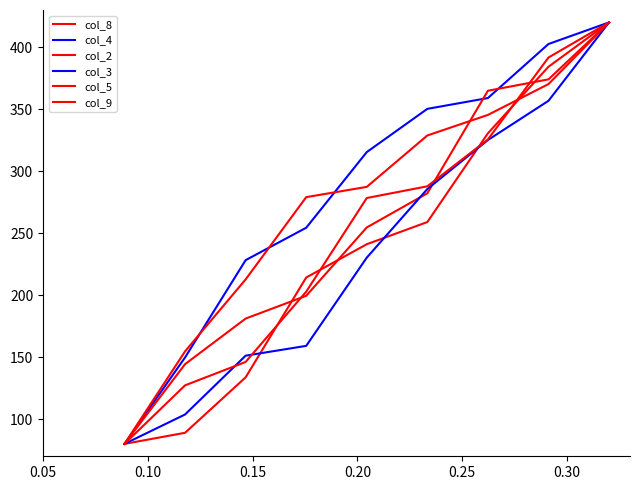

True or false: col_2 and col_5 intersect in this chart.

True